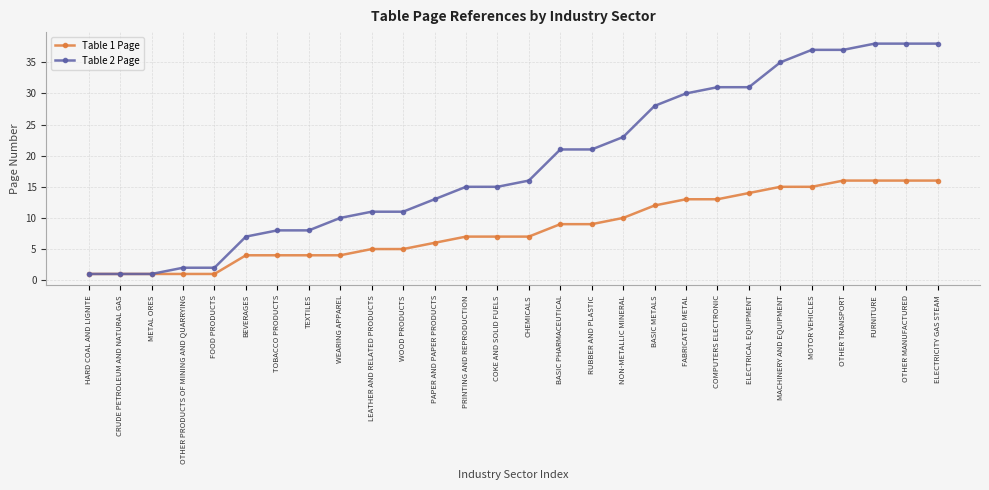

Is it true that Table 1 Page equals 10 at OTHER MANUFACTURED?

False